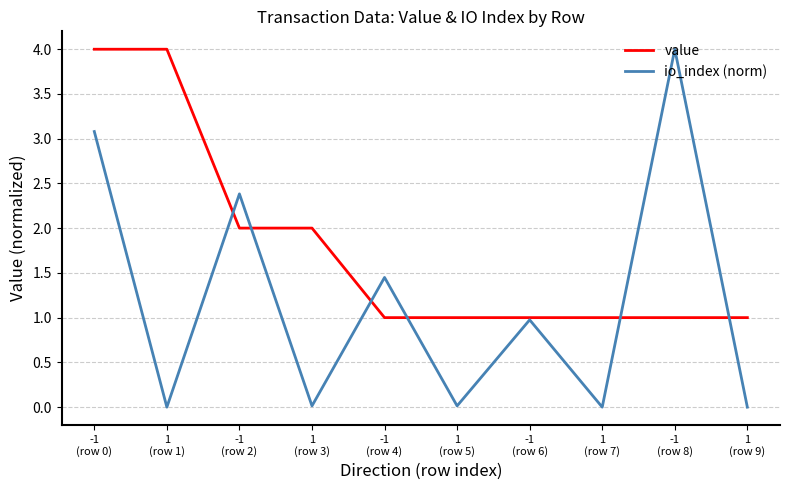

What is the highest value of the io_index (norm) series?

4.0